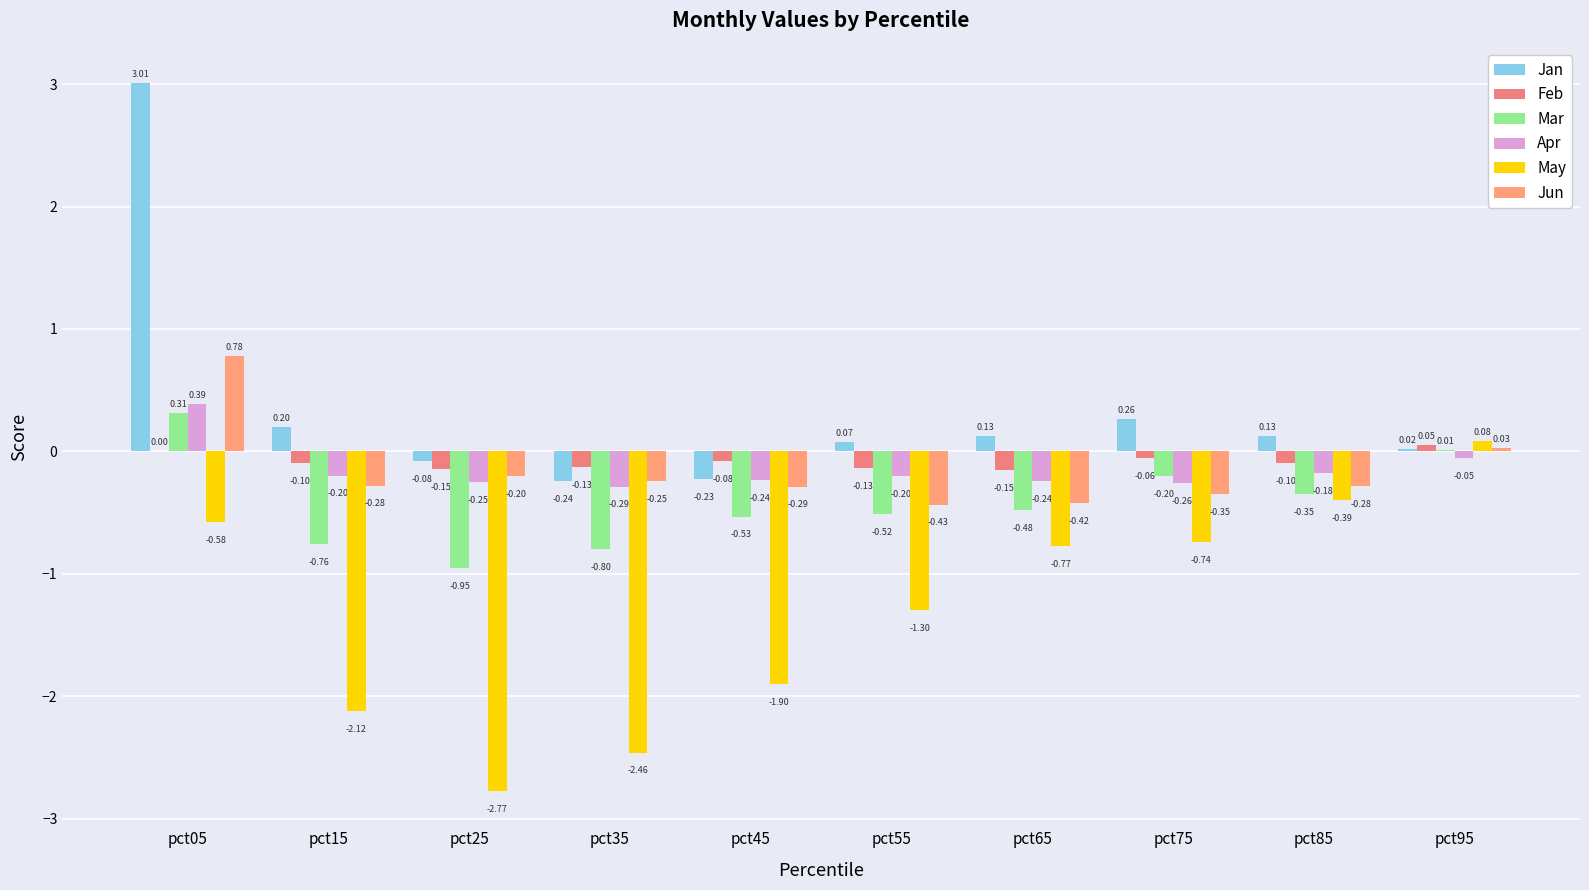

At which label is May closest to -1?

pct65